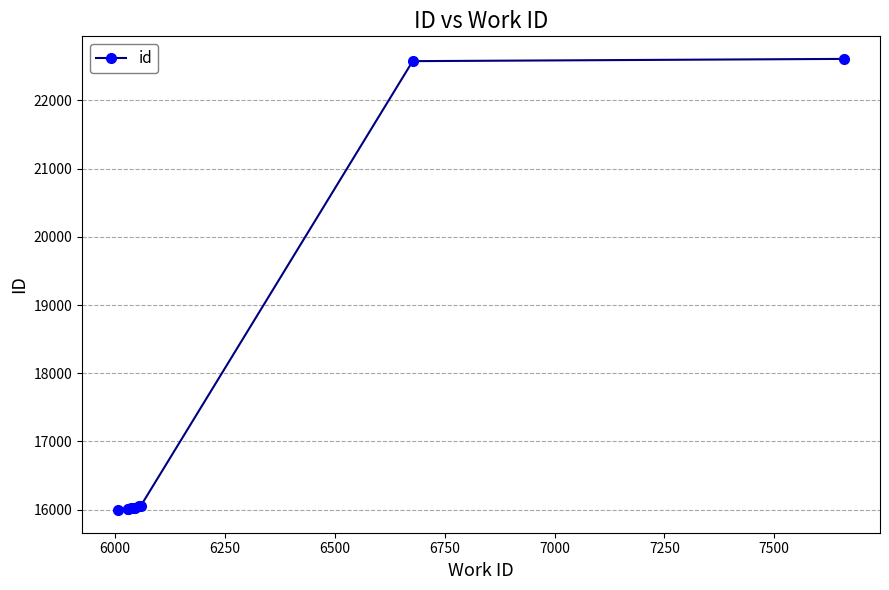

What is the smallest value displayed?

15992